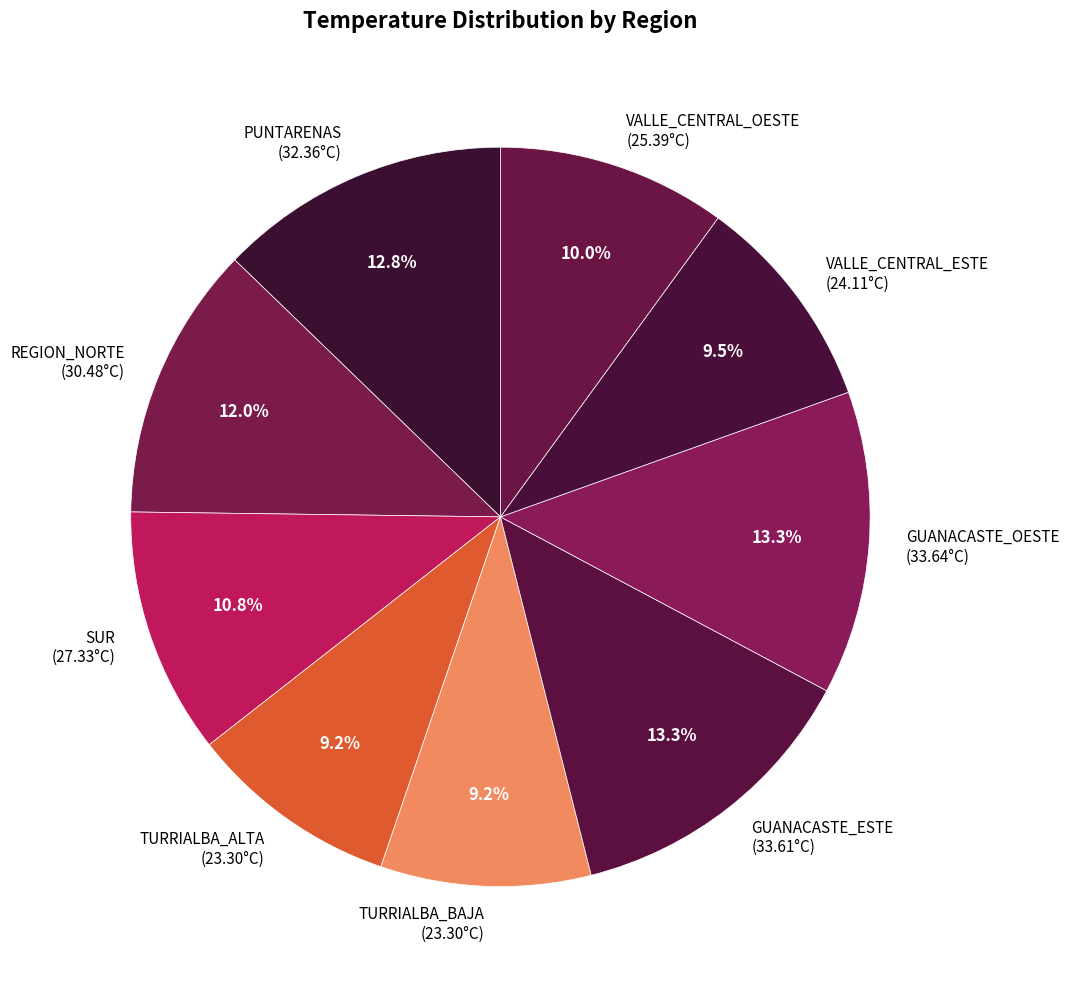

Approximately how many times larger is the value at GUANACASTE_ESTE (33.61°C) compared to GUANACASTE_OESTE (33.64°C)?

1.0